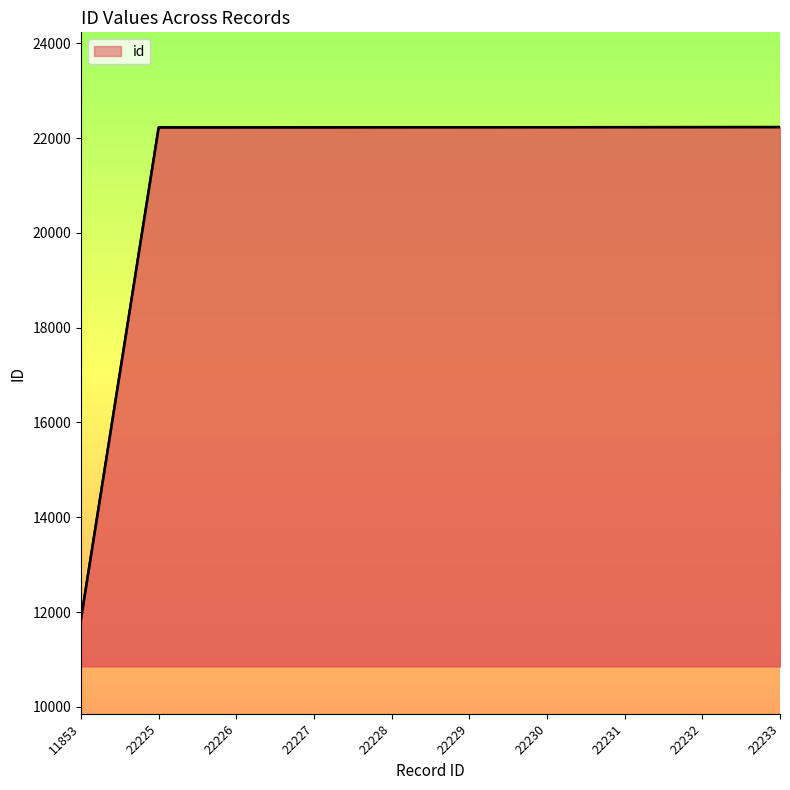

What is the difference between the second highest and second lowest values?

7